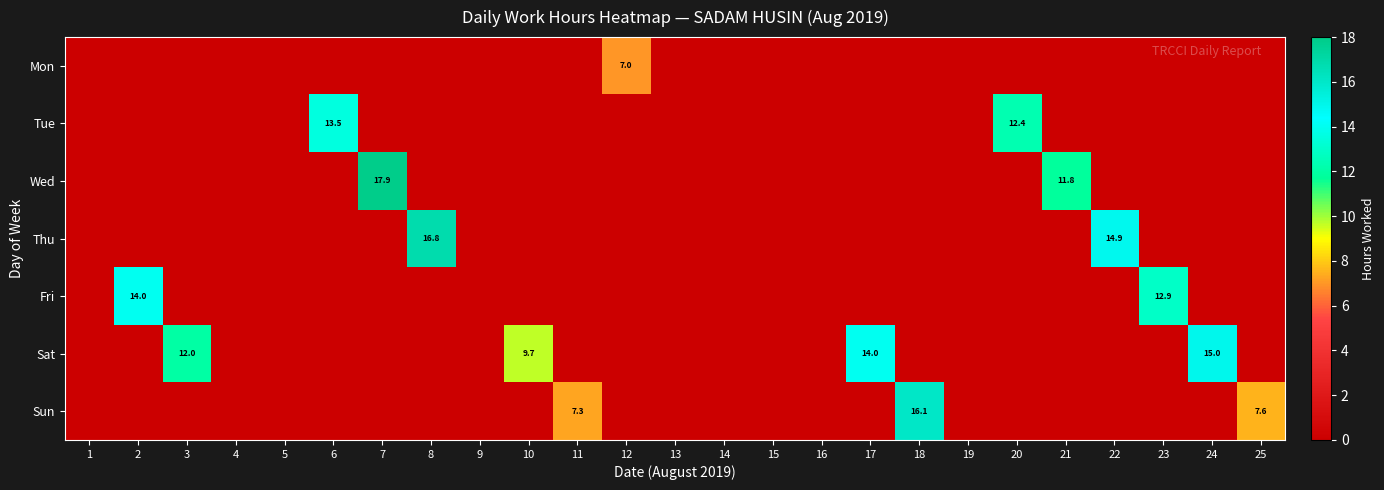

At which category is the sum across all series the highest?

7